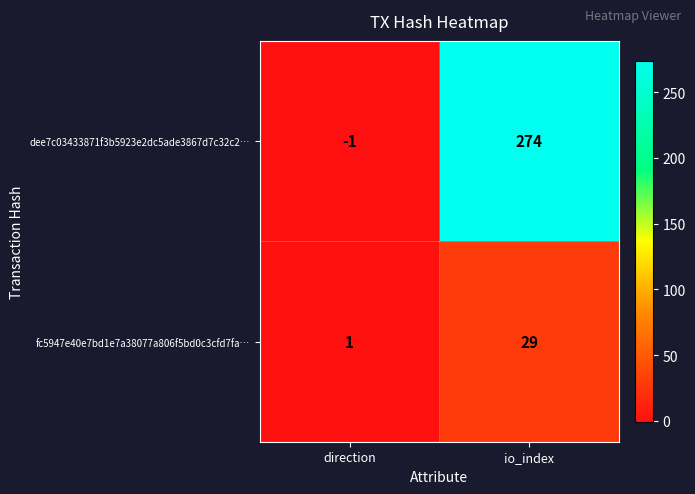

The fc5947e40e7bd1e7a38077a806f5bd0c3cfd7fa… series shows 29 at io_index. True or false?

True